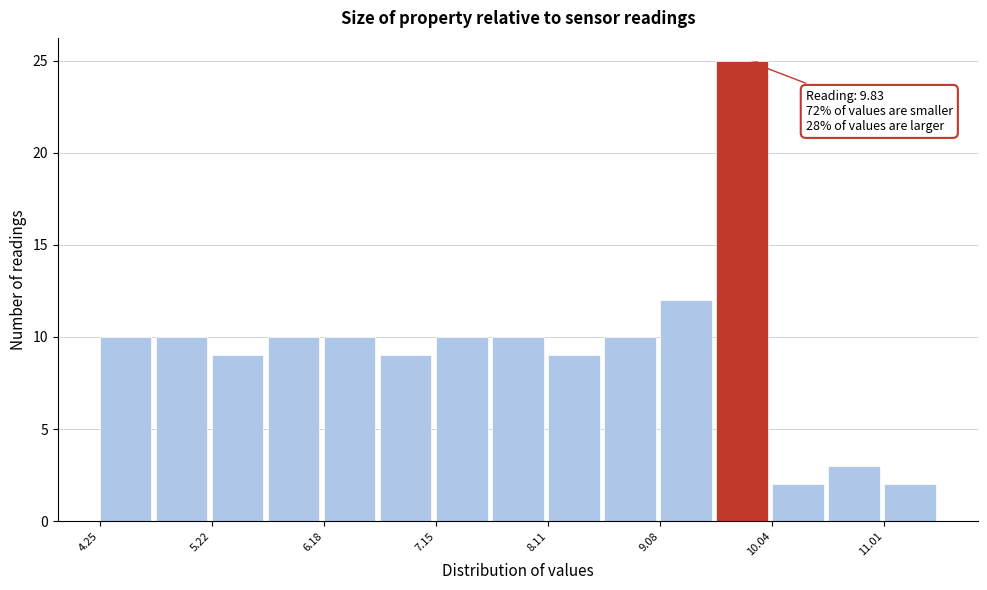

Over which range of the x-axis is the bar tallest?

9.6 to 10.0